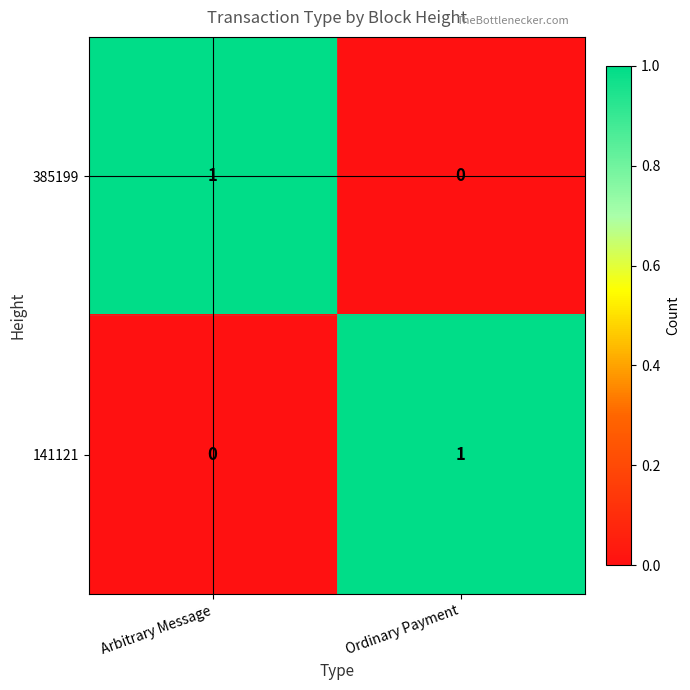

Rank the categories by 141121 value from highest to lowest.

Ordinary Payment, Arbitrary Message